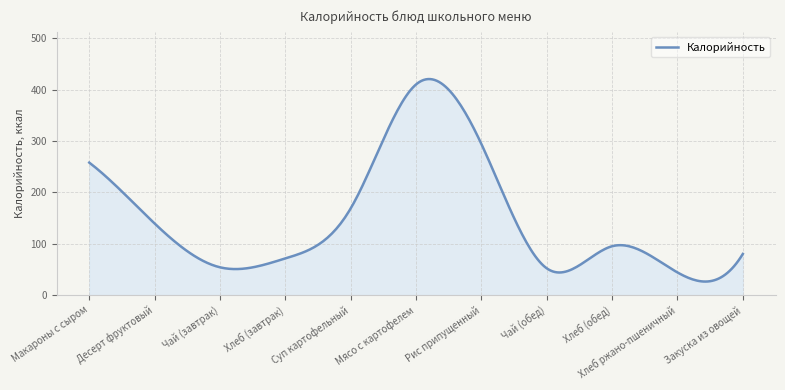

What is the greatest value displayed?

420.4